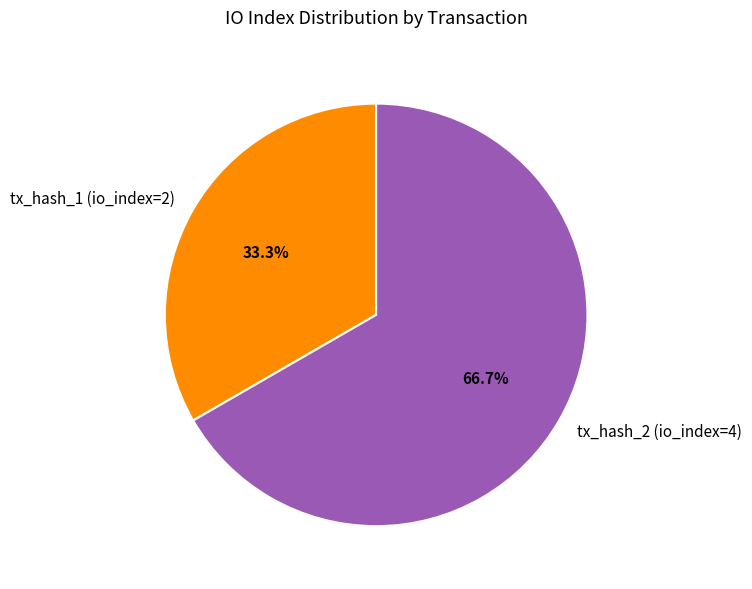

To the nearest percent, what percentage of the pie is tx_hash_1 (io_index=2)?

33%